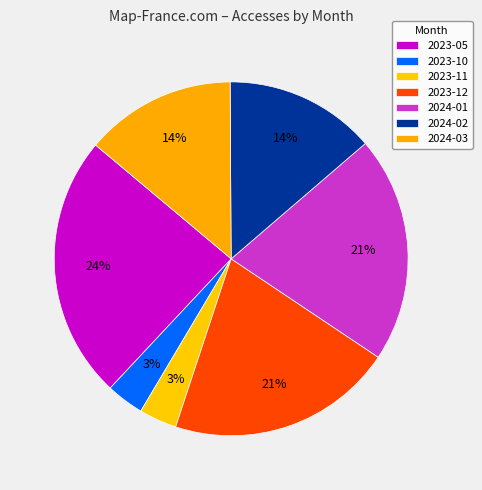

Count the number of slices in the pie.

7